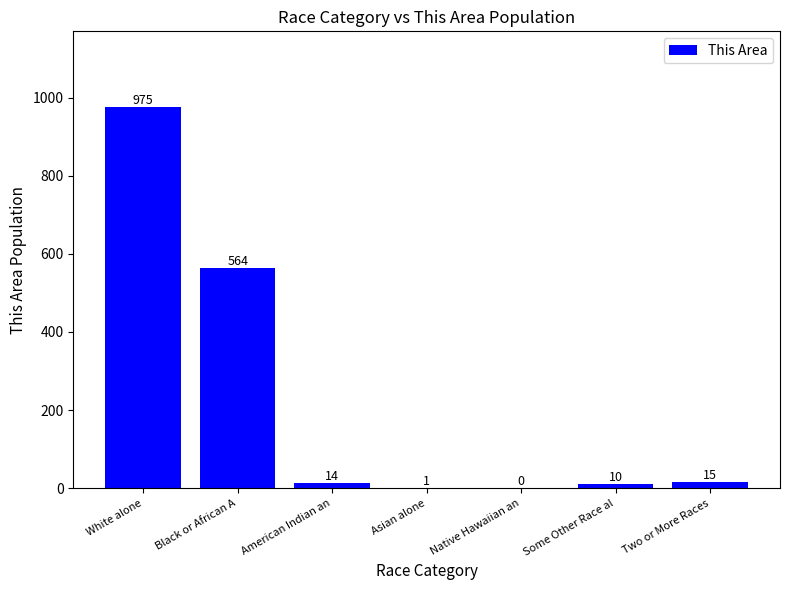

What is the change in value from Asian alone to Two or More Races?

+14